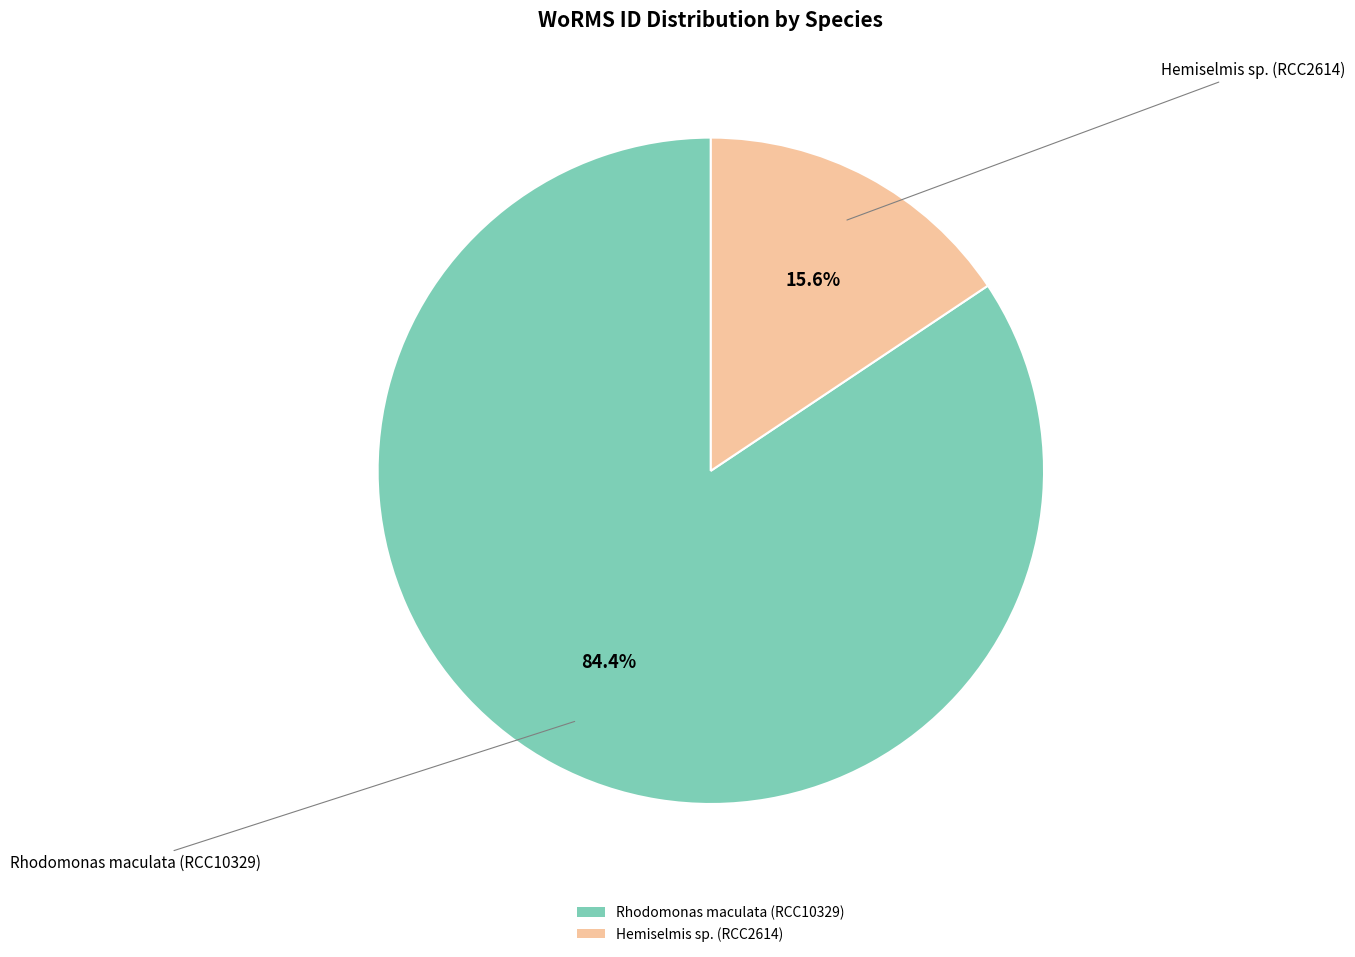

How many slices are in this pie chart?

2